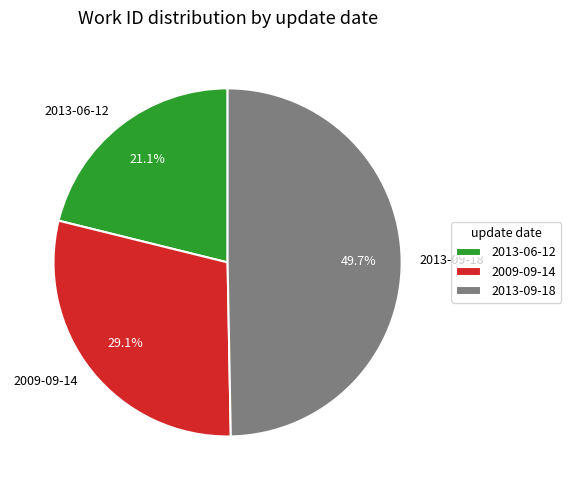

True or false: 2013-09-18 accounts for 50% of the total.

True